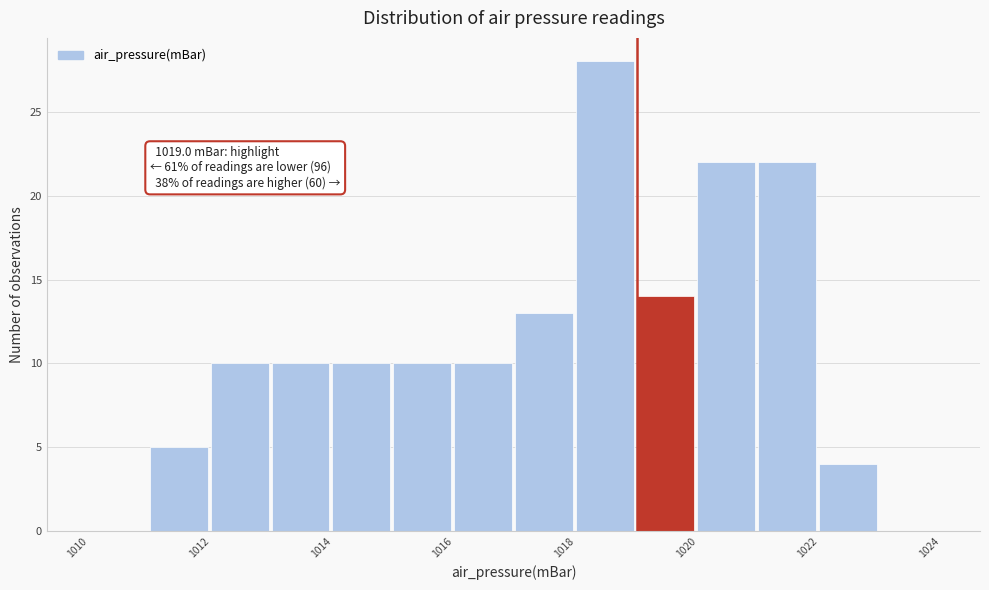

Over which range of the x-axis is the bar tallest?

1018 to 1019